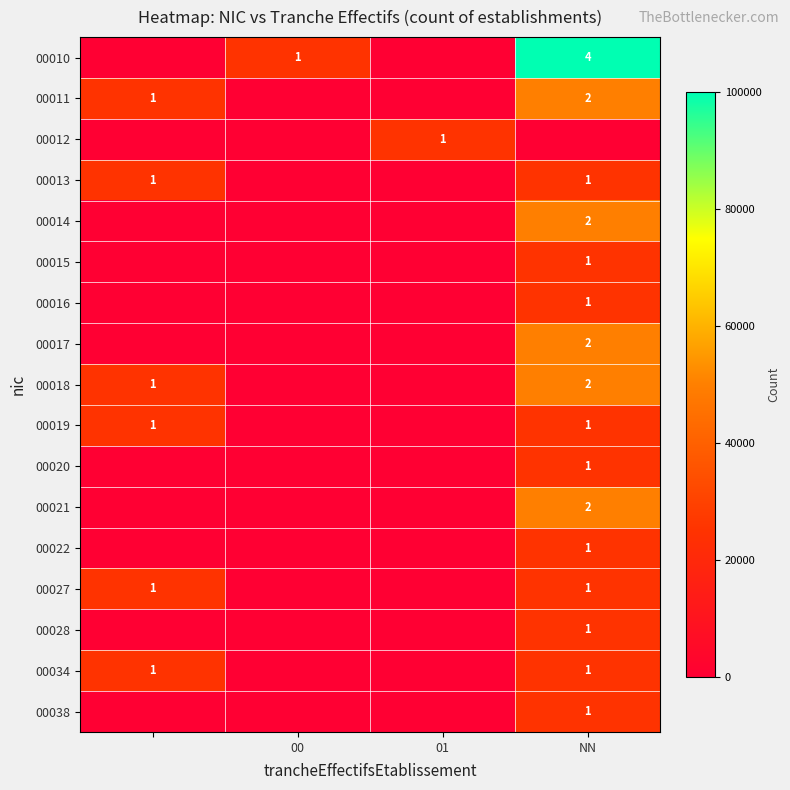

The 00027 series shows 0 at NN. True or false?

False